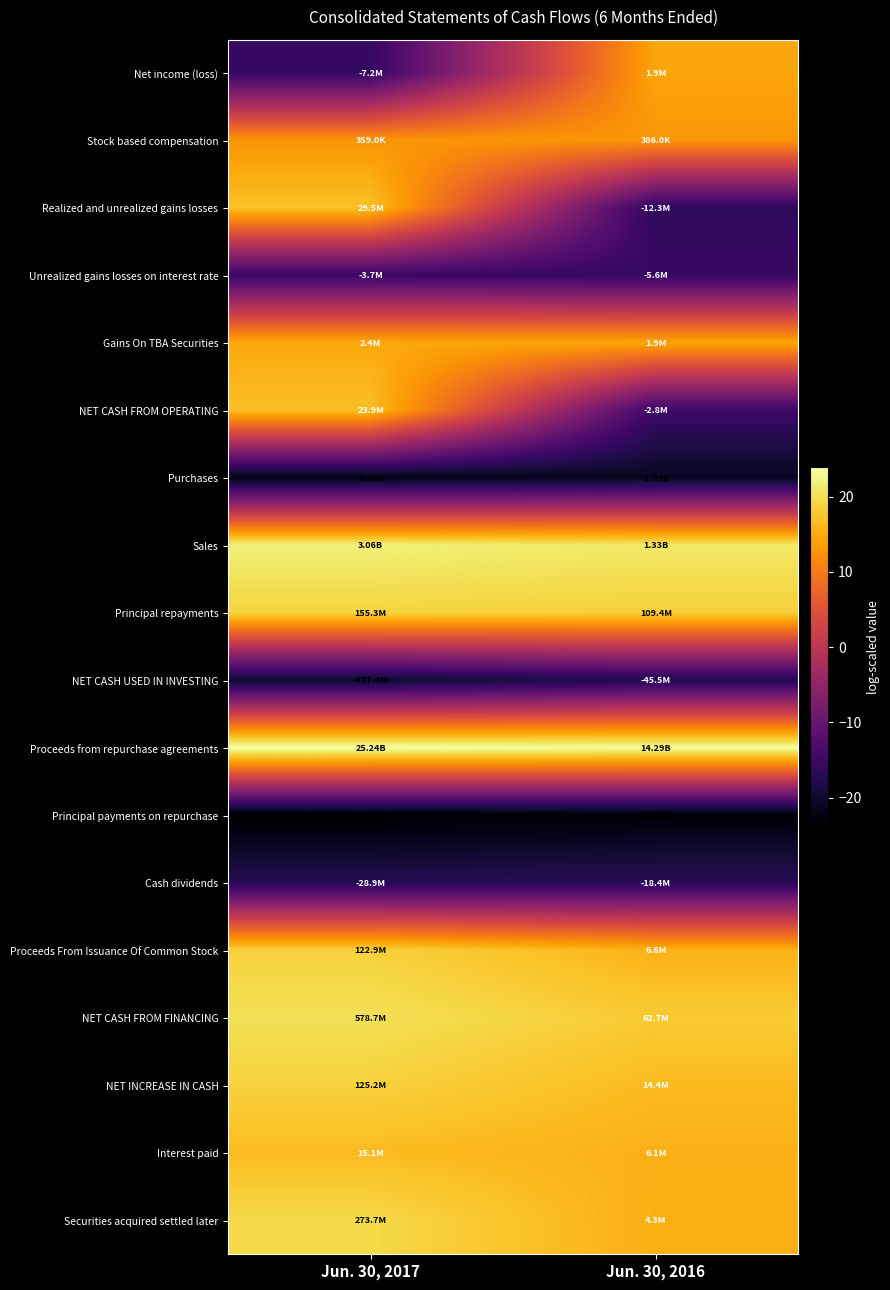

Which has a higher value, Jun. 30, 2016 or Jun. 30, 2017?

Jun. 30, 2016